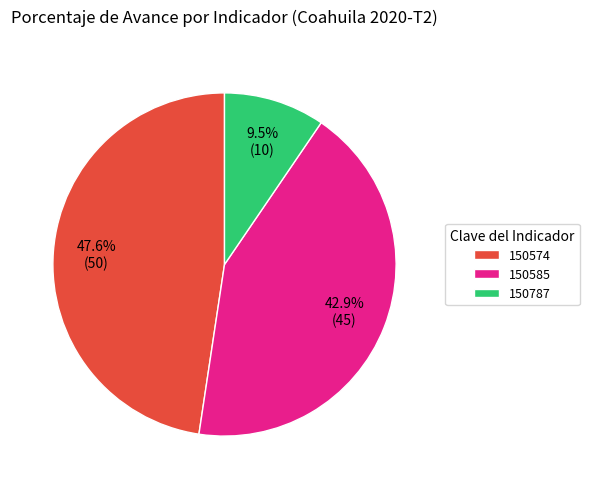

Rank the categories by value from lowest to highest.

150787, 150585, 150574